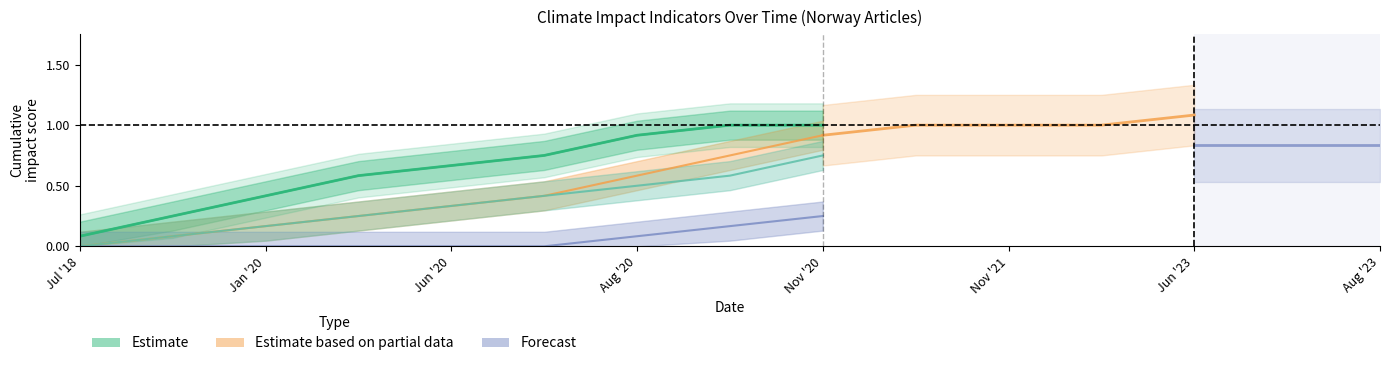

How many data points does each series have?

15